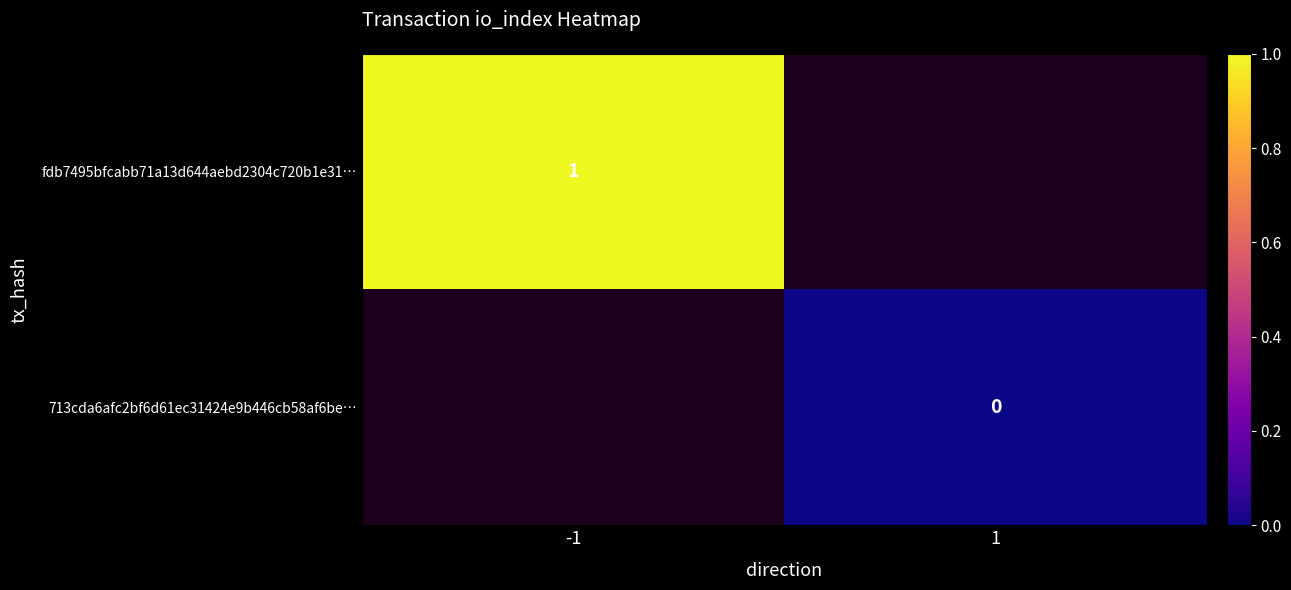

Is the value of 713cda6afc2bf6d61ec31424e9b446cb58af6be… at 1 greater than the value of fdb7495bfcabb71a13d644aebd2304c720b1e31… at -1?

No